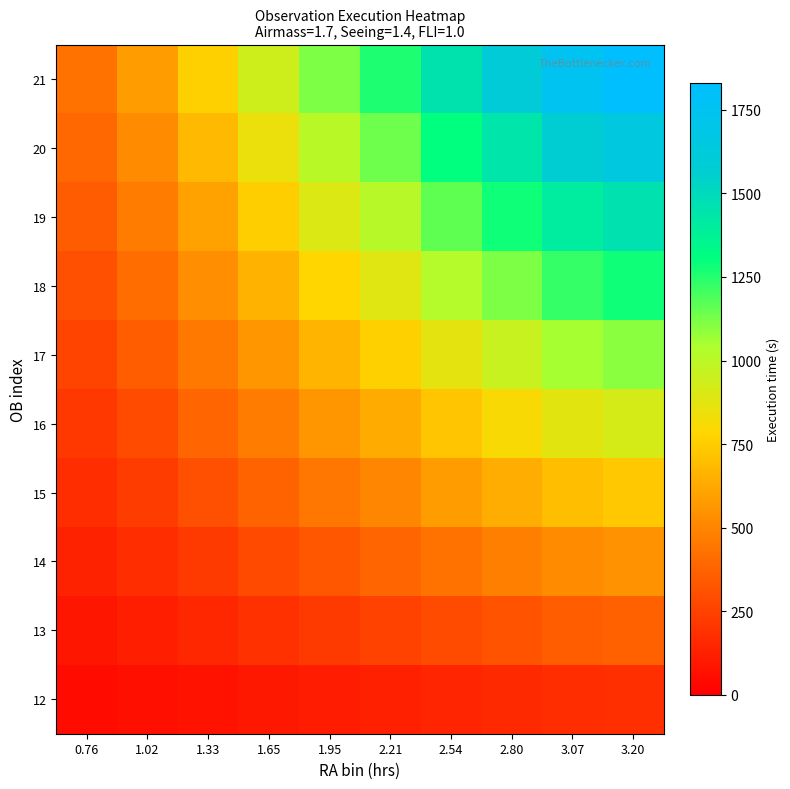

Reading left to right, what are all the values shown in this chart?

12: 0.76=43.4	1.02=58.4	1.33=75.8	1.65=94.0	1.95=111.7	2.21=126.4	2.54=145.2	2.80=160.2	3.07=175.4	3.20=182.9
13: 0.76=86.8	1.02=116.9	1.33=151.6	1.65=188.0	1.95=223.4	2.21=252.9	2.54=290.4	2.80=320.5	3.07=350.8	3.20=365.8
14: 0.76=130.2	1.02=175.3	1.33=227.4	1.65=282.1	1.95=335.1	2.21=379.3	2.54=435.6	2.80=480.7	3.07=526.1	3.20=548.7
15: 0.76=173.5	1.02=233.7	1.33=303.2	1.65=376.1	1.95=446.9	2.21=505.8	2.54=580.8	2.80=640.9	3.07=701.5	3.20=731.6
16: 0.76=216.9	1.02=292.1	1.33=379.0	1.65=470.1	1.95=558.6	2.21=632.2	2.54=725.9	2.80=801.2	3.07=876.9	3.20=914.5
17: 0.76=260.3	1.02=350.6	1.33=454.8	1.65=564.1	1.95=670.3	2.21=758.6	2.54=871.1	2.80=961.4	3.07=1052.3	3.20=1097.4
18: 0.76=303.7	1.02=409.0	1.33=530.6	1.65=658.2	1.95=782.0	2.21=885.1	2.54=1016.3	2.80=1121.6	3.07=1227.7	3.20=1280.3
19: 0.76=347.1	1.02=467.4	1.33=606.4	1.65=752.2	1.95=893.7	2.21=1011.5	2.54=1161.5	2.80=1281.8	3.07=1403.0	3.20=1463.2
20: 0.76=390.5	1.02=525.9	1.33=682.2	1.65=846.2	1.95=1005.4	2.21=1138.0	2.54=1306.7	2.80=1442.1	3.07=1578.4	3.20=1646.1
21: 0.76=433.9	1.02=584.3	1.33=758.0	1.65=940.2	1.95=1117.2	2.21=1264.4	2.54=1451.9	2.80=1602.3	3.07=1753.8	3.20=1829.0